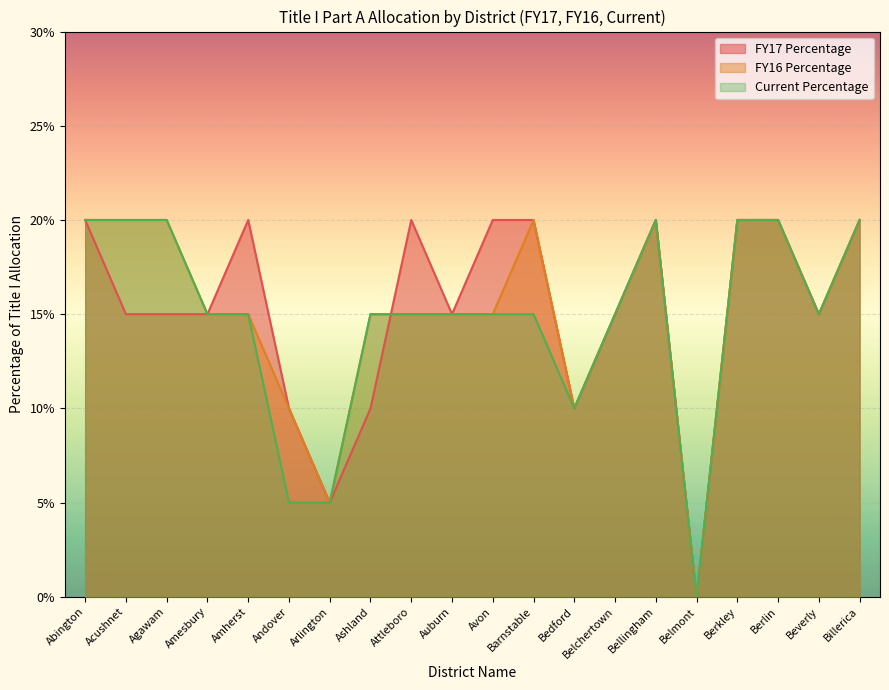

What is the value of the FY16 Percentage point at the 19th from the left?

0.1